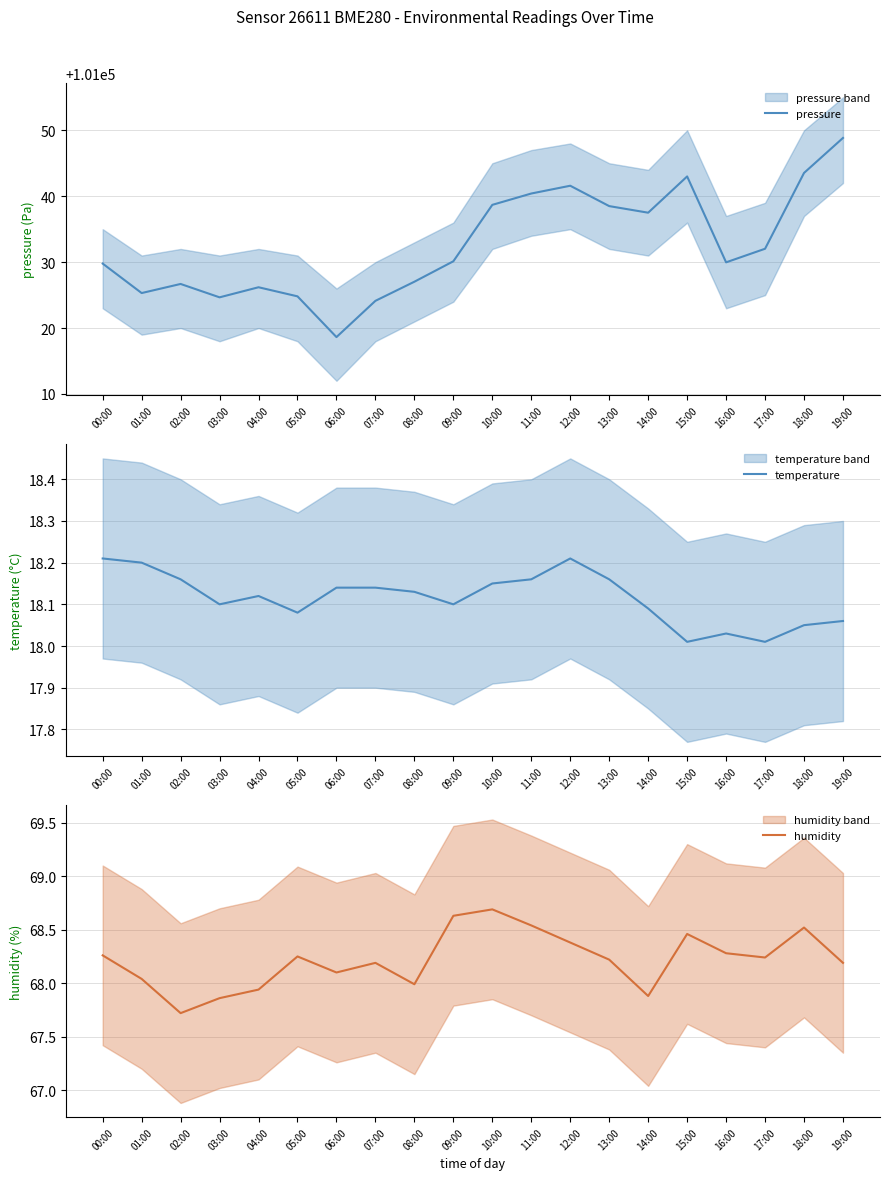

At which category is the sum across all series the highest?

19:00